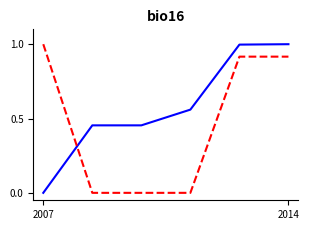

Count the number of categories in the chart.

6